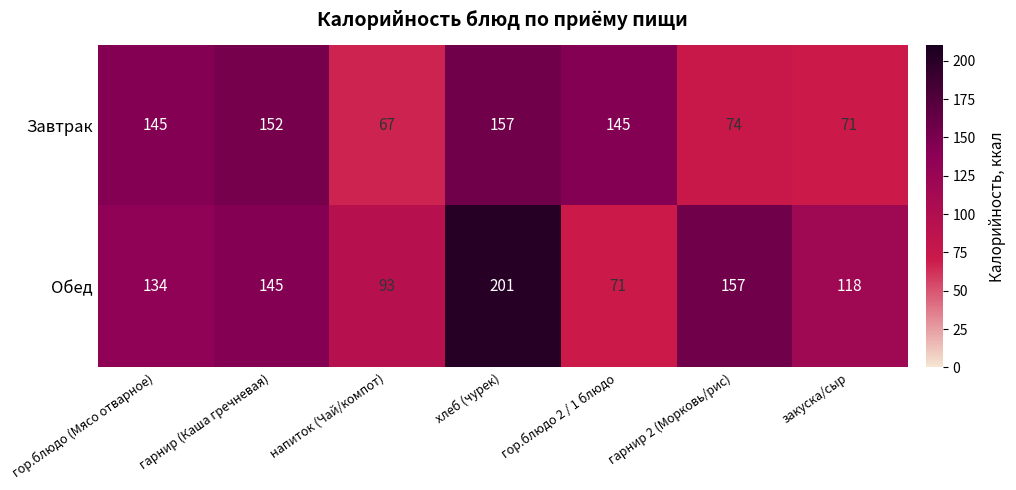

Reading left to right, what are all the values shown in this chart?

Завтрак: гор.блюдо (Мясо отварное)=145	гарнир (Каша гречневая)=152	напиток (Чай/компот)=67	хлеб (чурек)=157	гор.блюдо 2 / 1 блюдо=145	гарнир 2 (Морковь/рис)=74	закуска/сыр=71
Обед: гор.блюдо (Мясо отварное)=134	гарнир (Каша гречневая)=145	напиток (Чай/компот)=93	хлеб (чурек)=201	гор.блюдо 2 / 1 блюдо=71	гарнир 2 (Морковь/рис)=157	закуска/сыр=118